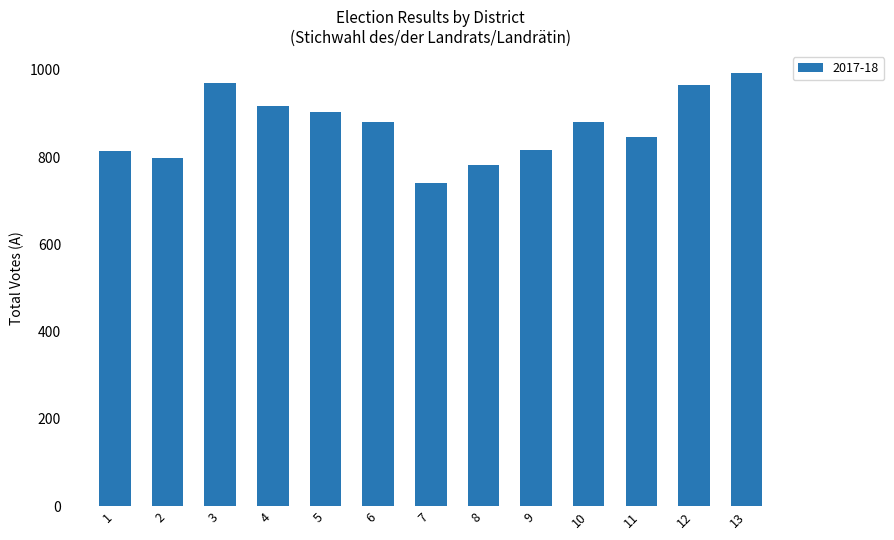

Which has a higher value, 1 or 3?

3